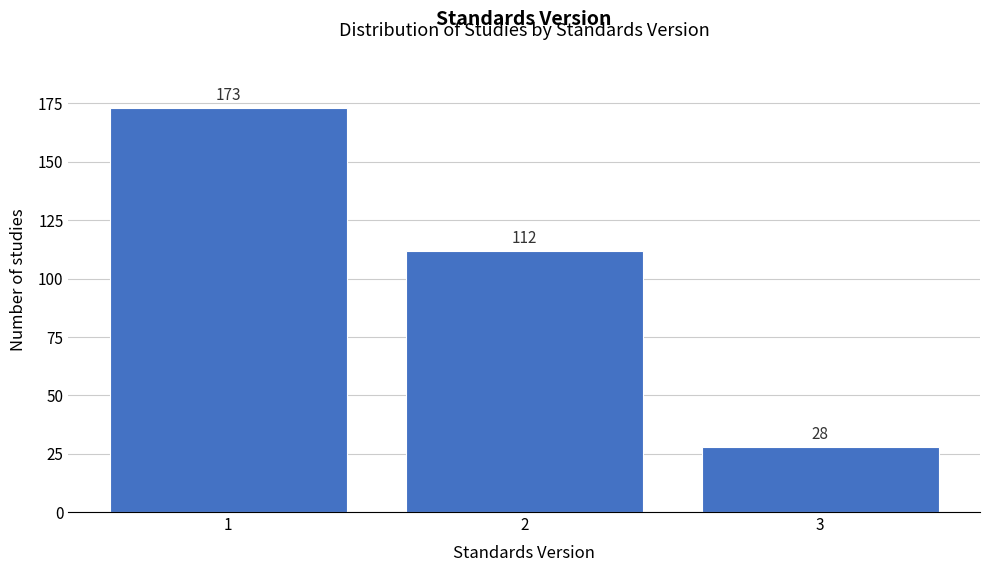

Reading left to right, what are all the values shown in this chart?

1=173	2=112	3=28